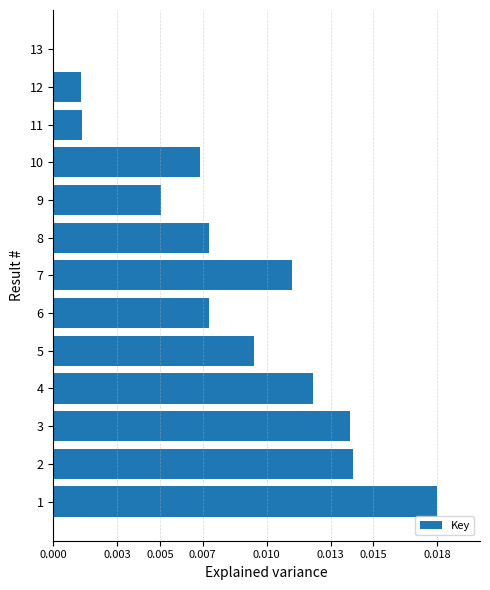

The value at 10 is 0.0. True or false?

True